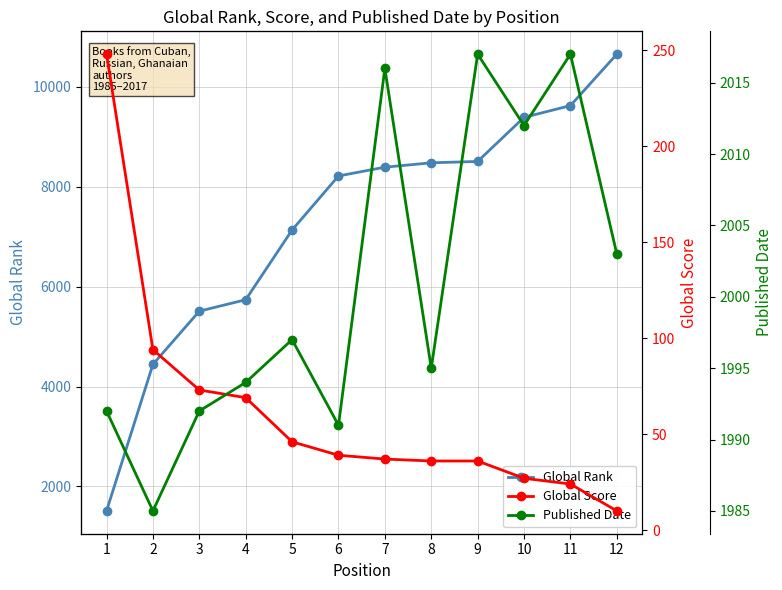

Which category has the lowest value in the Global Score series?

12